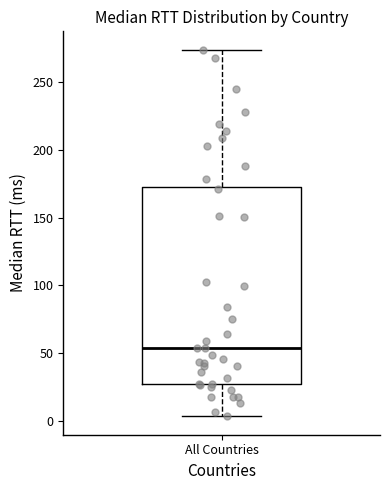

Transcribe this box plot: give where the median line is, the range the box spans, and where the two whiskers end, as read against the y-axis. The values are not printed on the chart, so give them approximately, as read against the axis.

median 55, box 25 to 175, whiskers 5 to 275